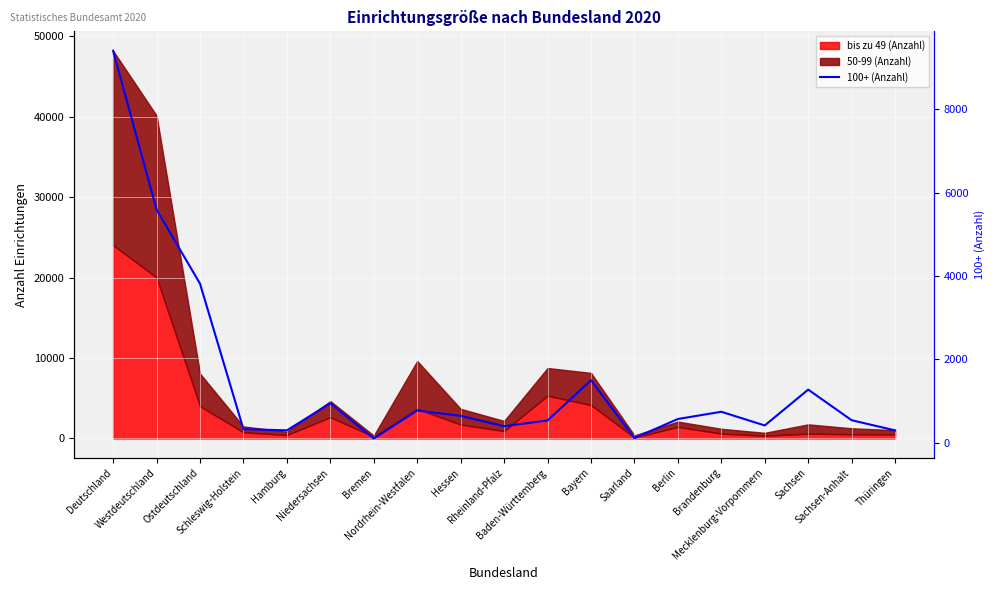

What is the minimum value shown in the chart?

98